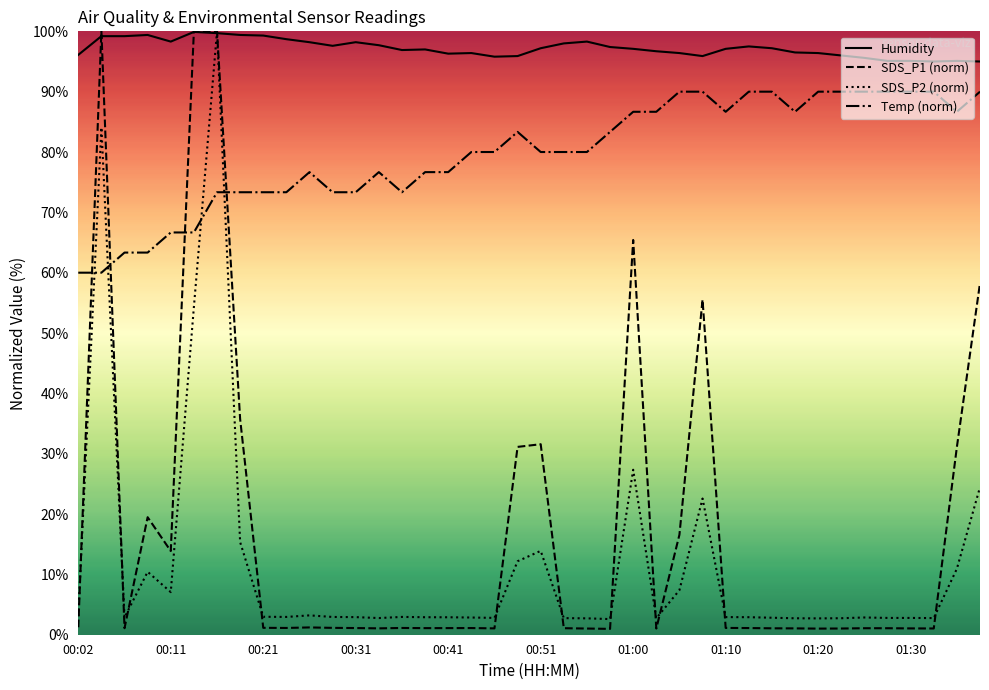

How many series are shown in this chart?

4